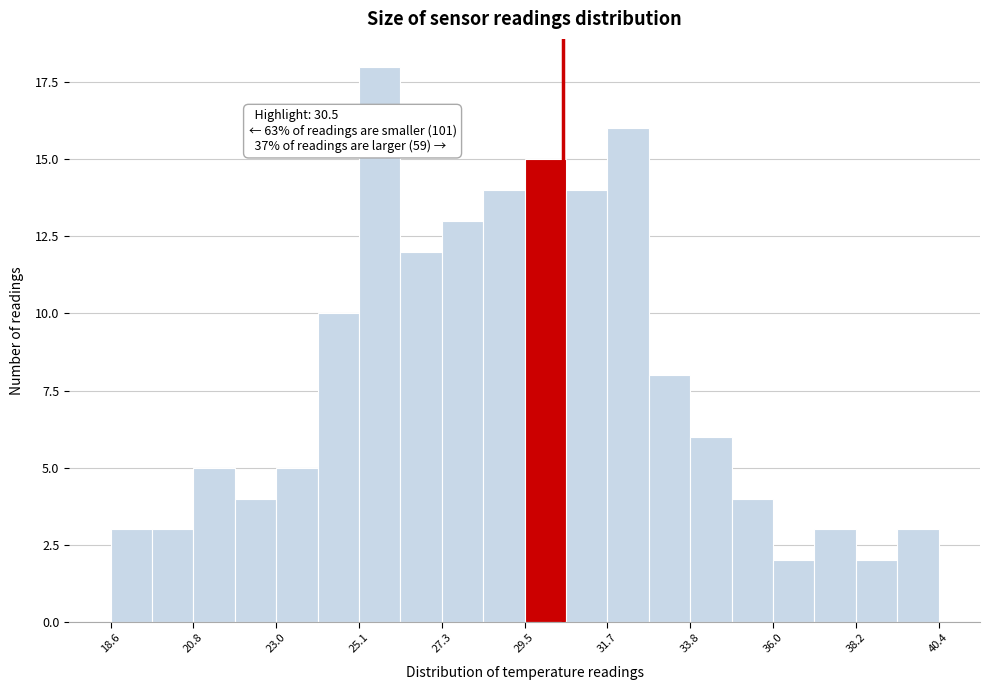

Read against the x-axis, roughly where is the centre of the tallest bar?

25.5